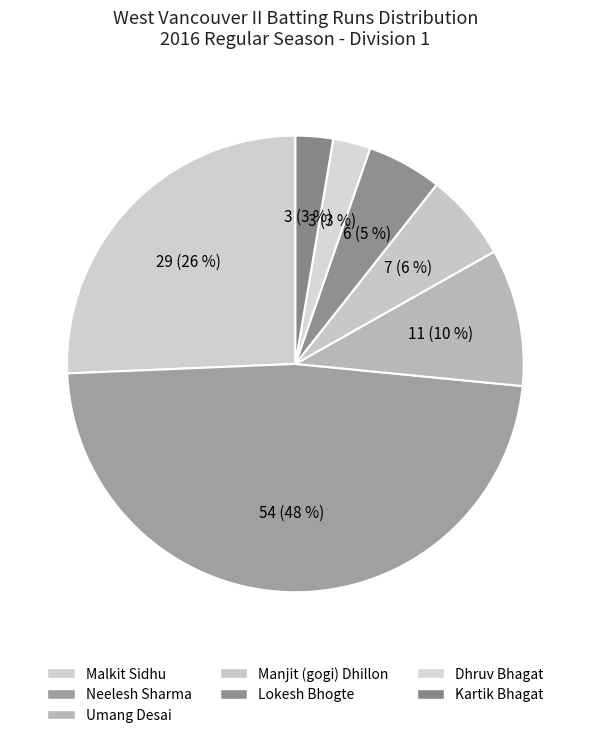

Is there any slice that represents more than half of the pie?

No